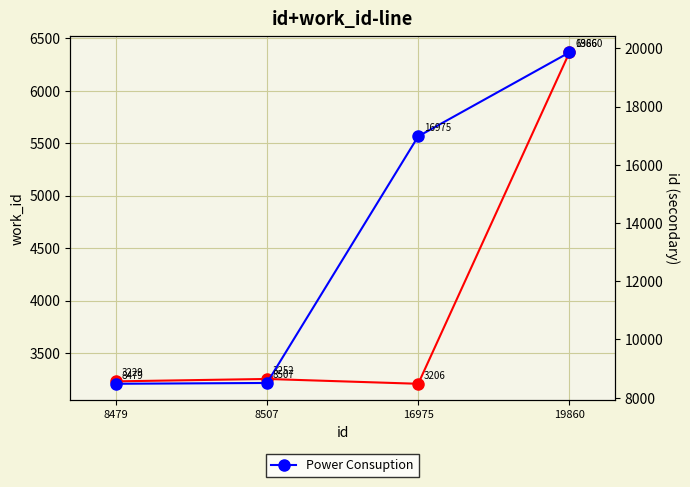

What is the highest value of the Power Consuption series?

19860